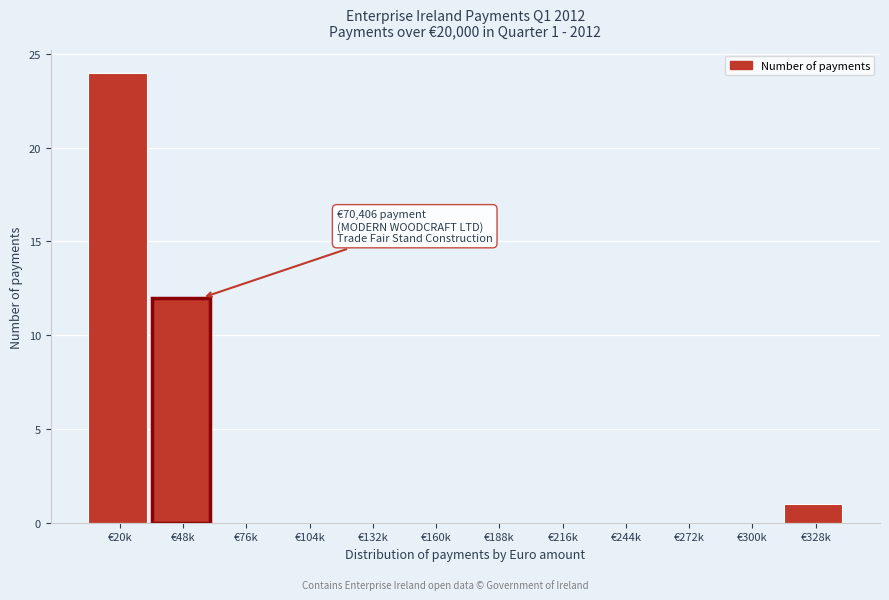

Reading left to right, extract all data points from this chart.

€20k=24	€48k=12	€76k=0	€104k=0	€132k=0	€160k=0	€188k=0	€216k=0	€244k=0	€272k=0	€300k=0	€328k=1